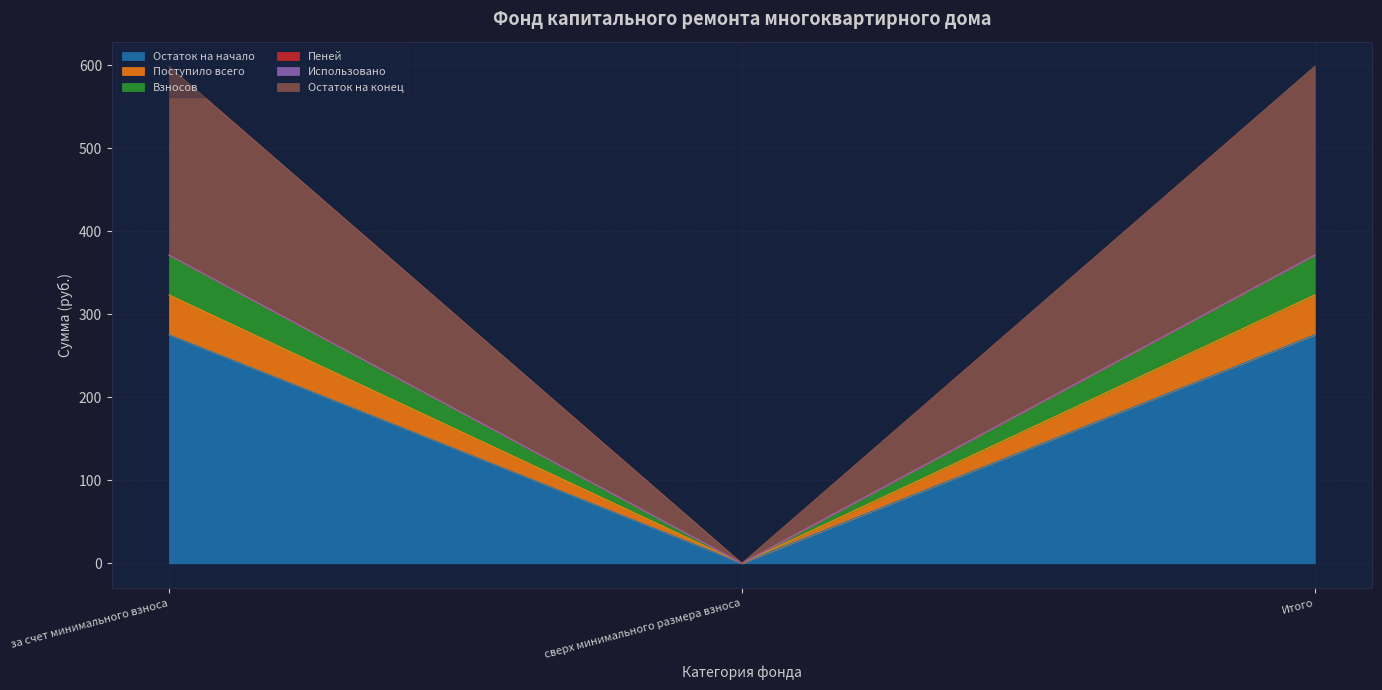

Is it true that Остаток на начало equals 0.0 at сверх минимального размера взноса?

True